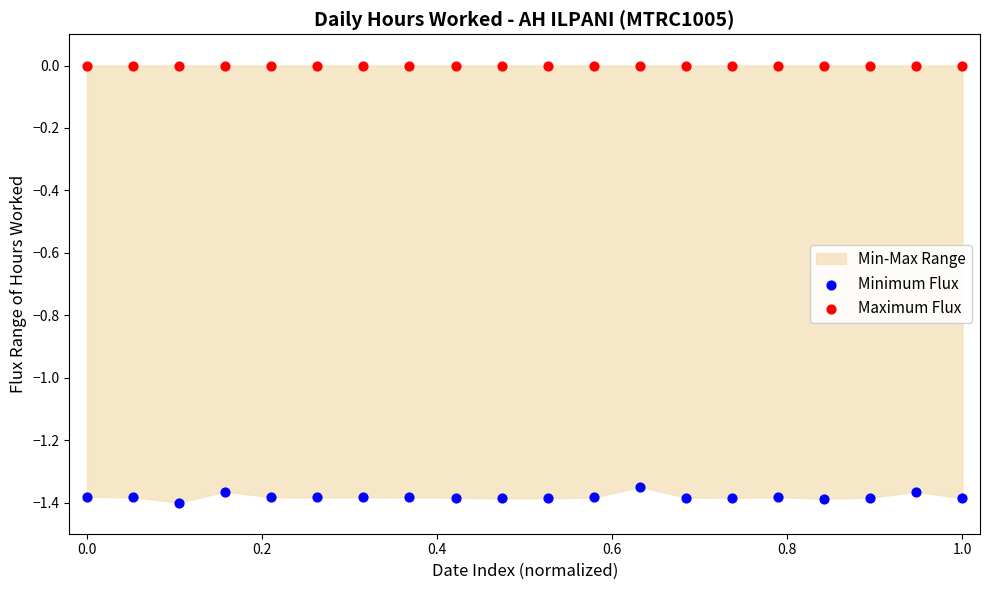

Which series contains the highest Y value?

Maximum Flux